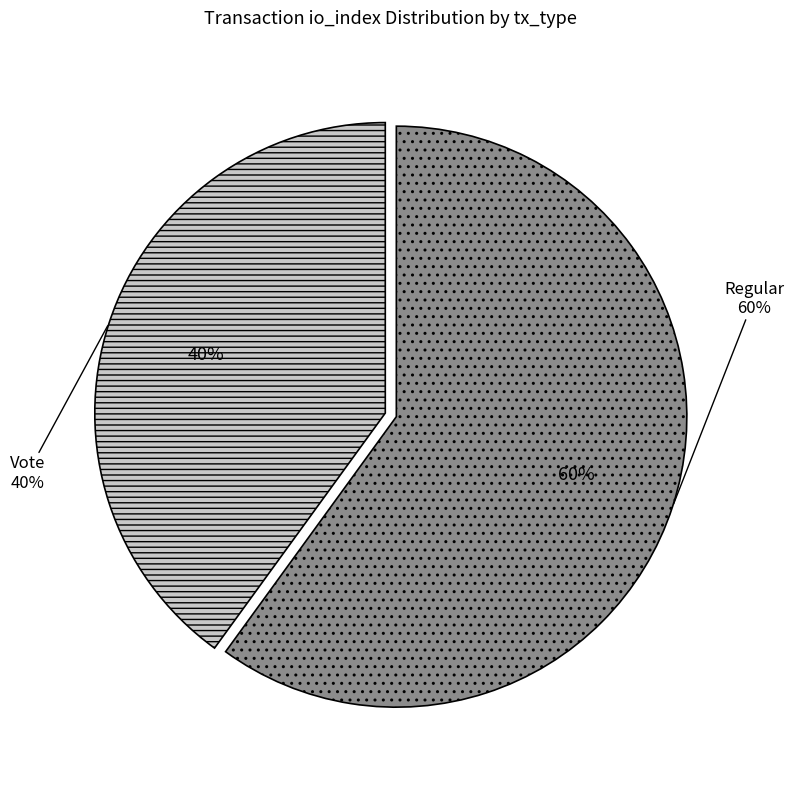

Which has a higher value, Vote (io_index=2) or Regular (io_index=3)?

Regular (io_index=3)